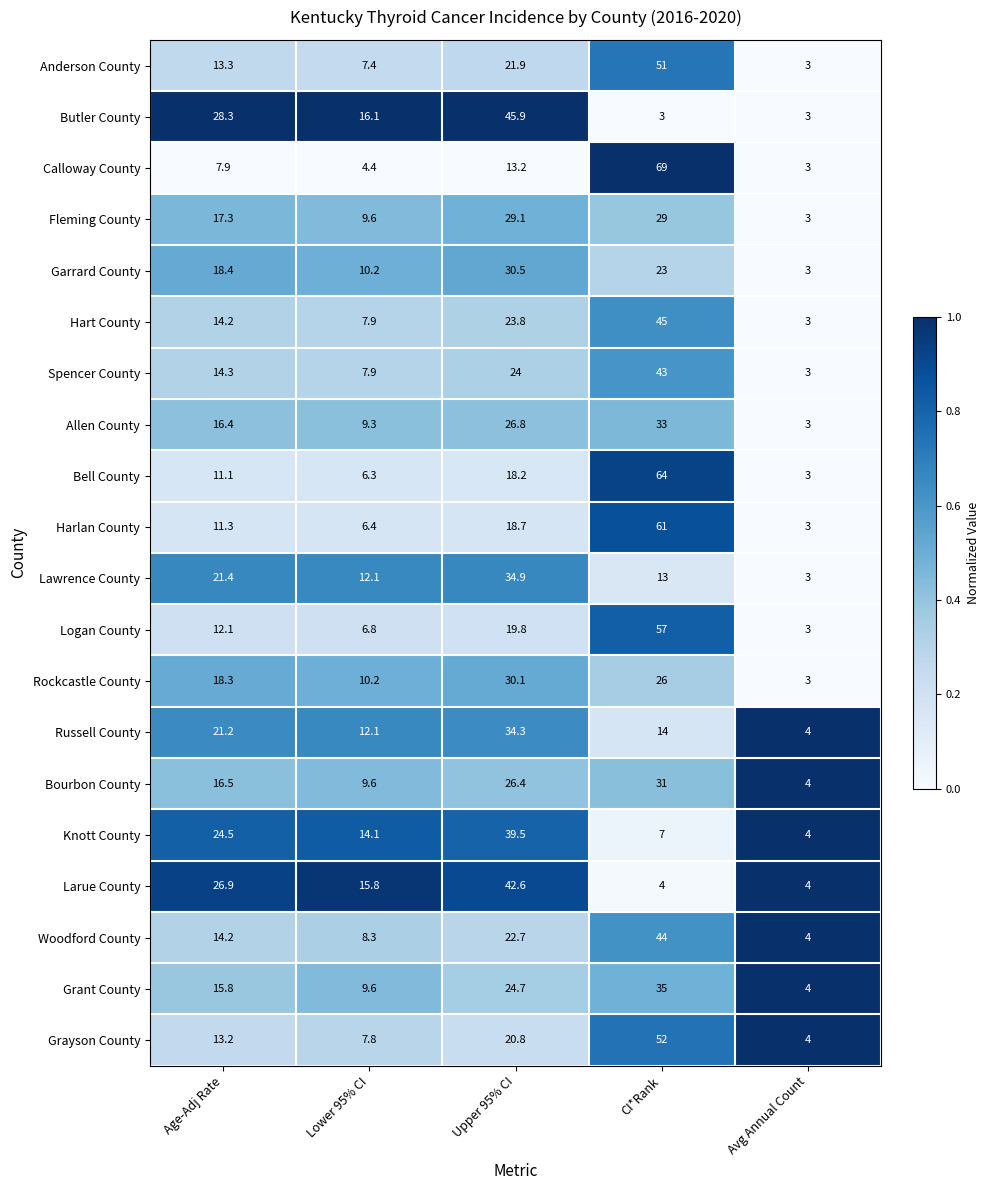

What is the sum of all Logan County values?

98.7